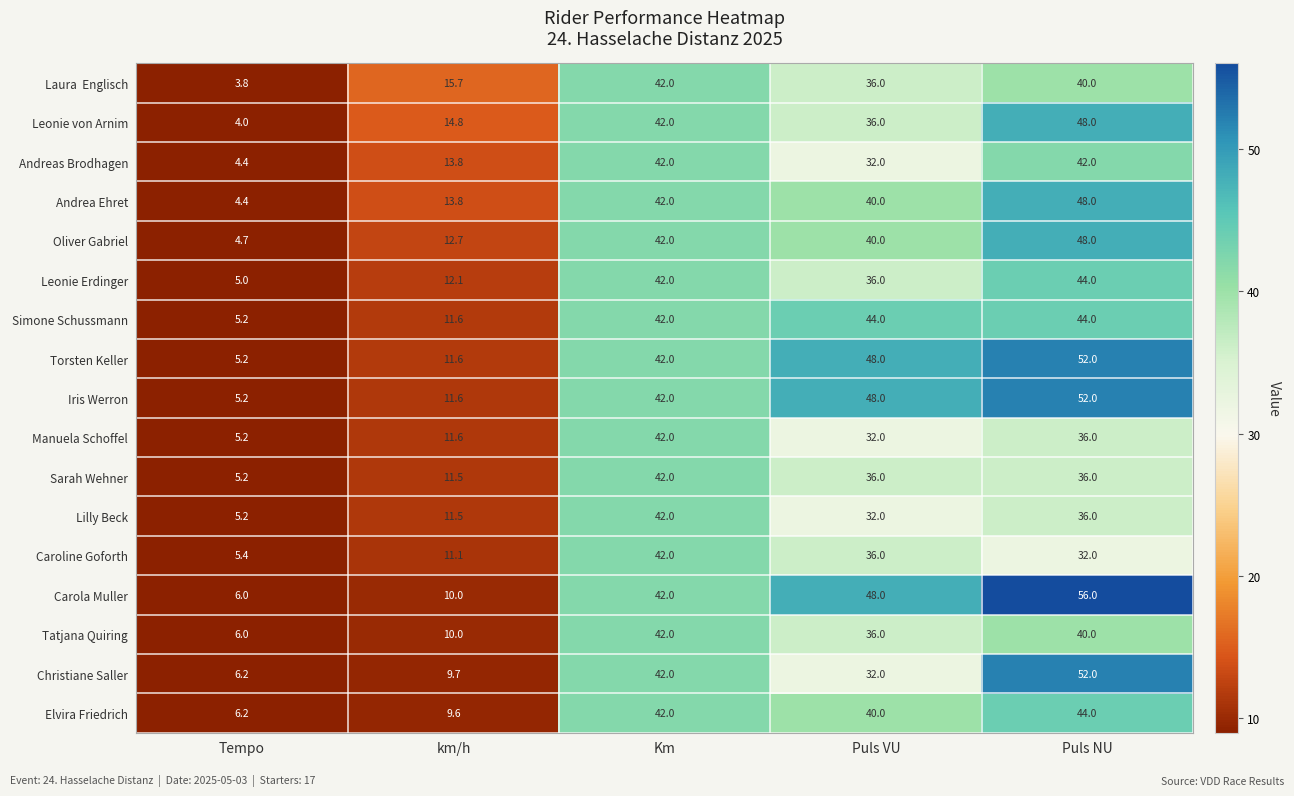

What is the difference between the Iris Werron values at km/h and Tempo?

6.4